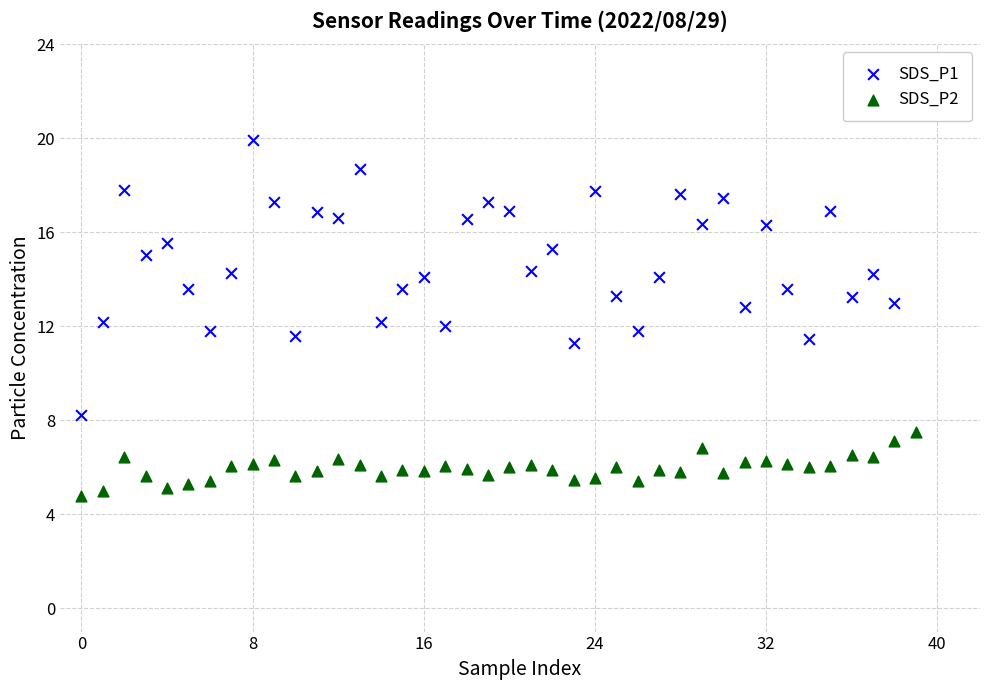

What is the total value across all series at 20?

22.9